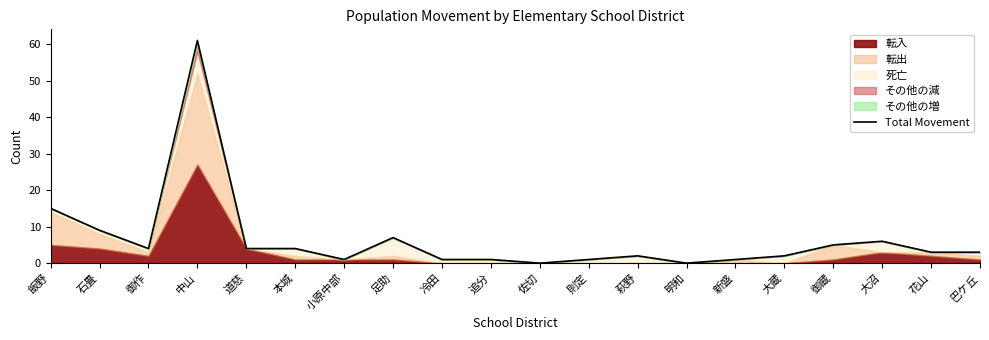

Reading left to right, what are all the values shown in this chart?

15	9	4	61	4	4	1	7	1	1	0	1	2	0	1	2	5	6	3	3